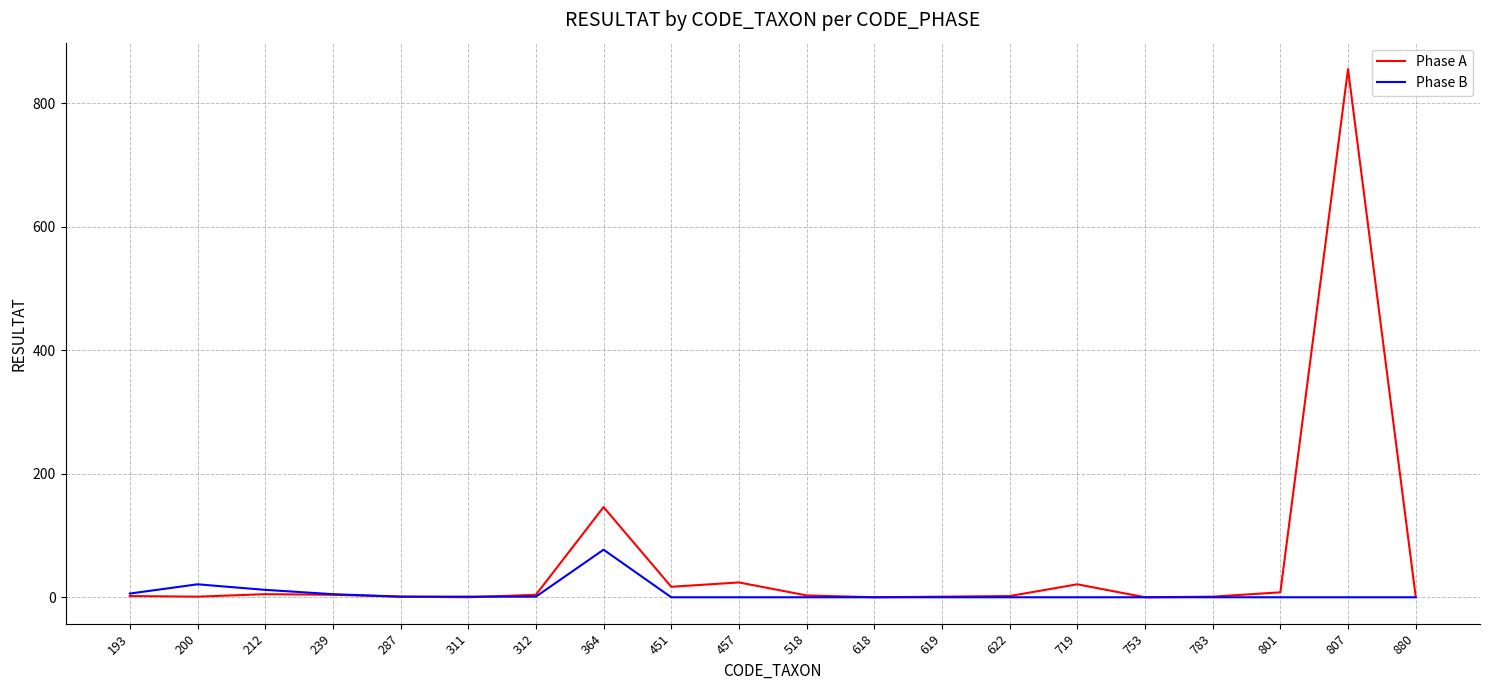

At which label is Phase A closest to 427?

364